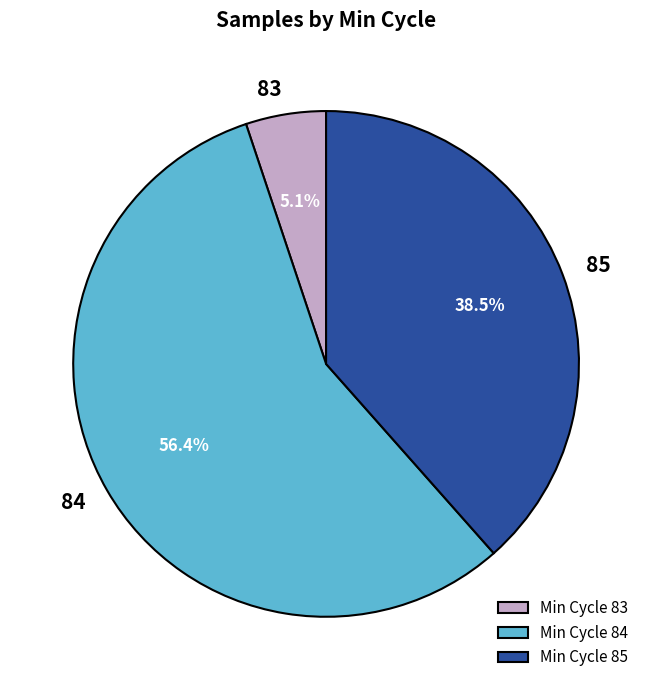

Does any single category account for the majority?

Yes